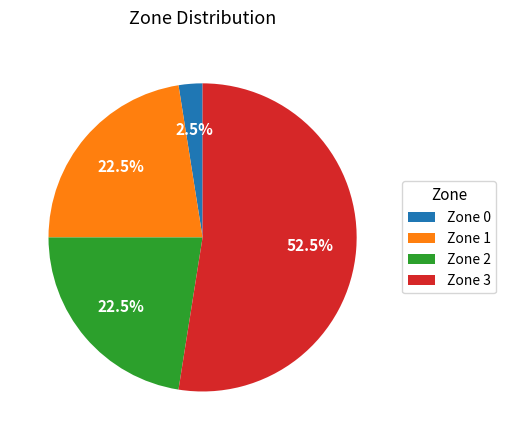

Is it true that Zone 2 is 13% of the pie?

False